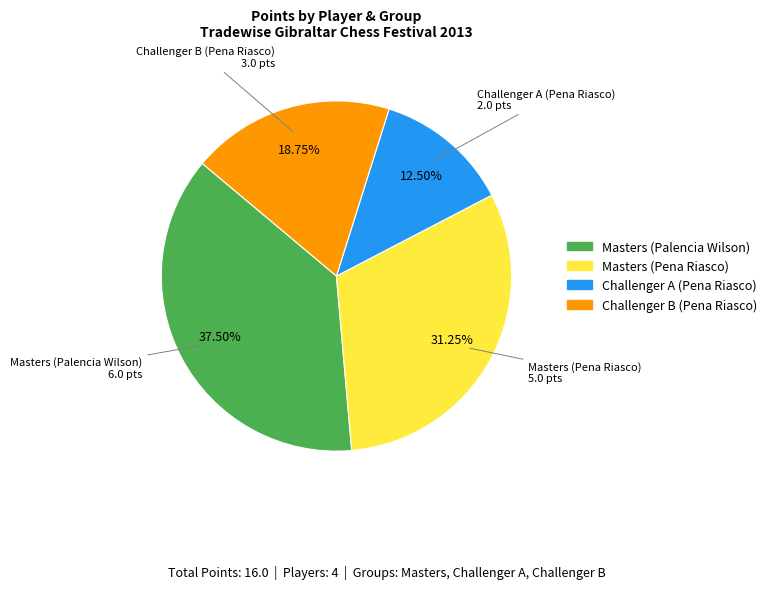

Between Challenger A (Pena Riasco) and Challenger B (Pena Riasco), which is larger?

Challenger B (Pena Riasco)